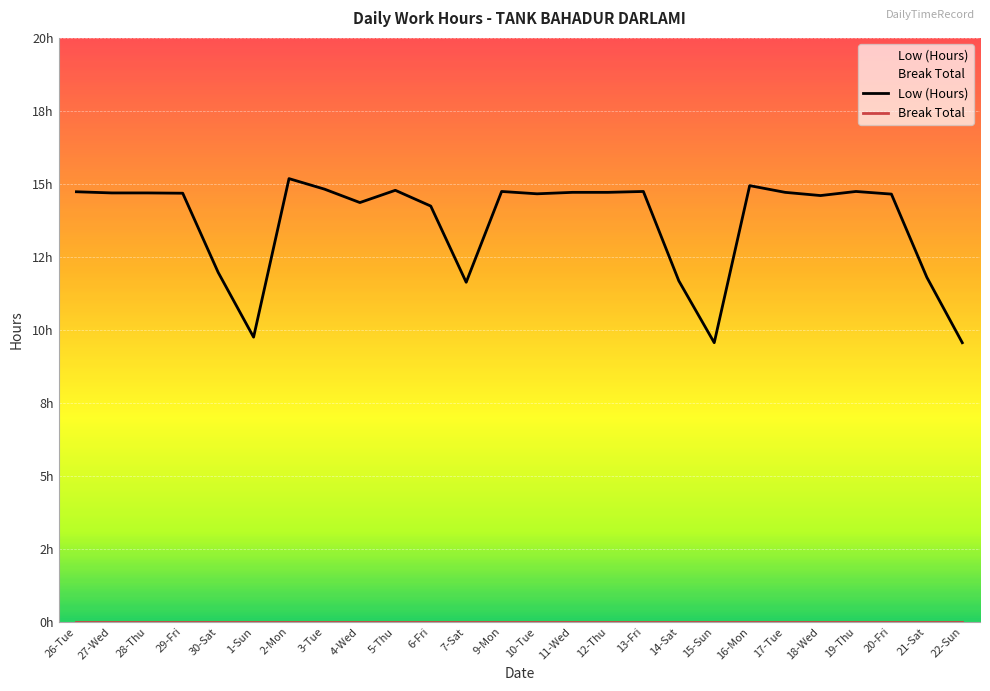

What position from the left is 15-Sun?

19